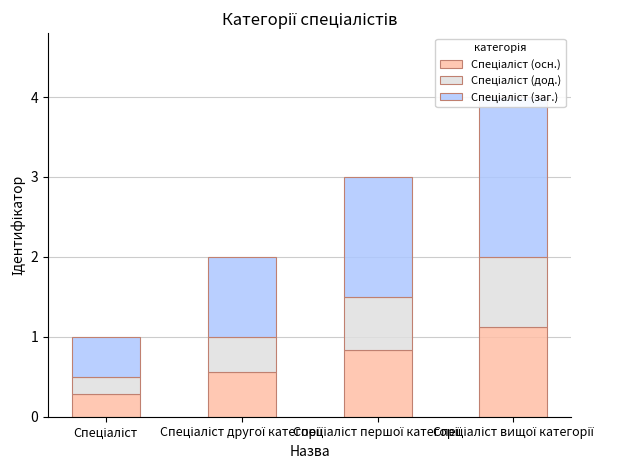

What is the difference between the maximum and minimum values in the Спеціаліст (заг.) series?

1.5